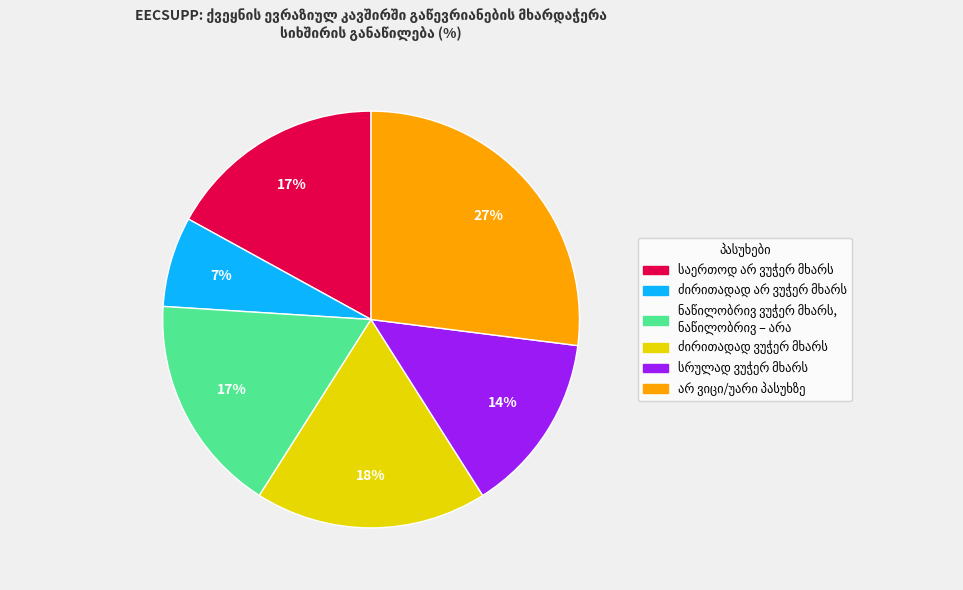

To the nearest percent, what is the difference between the largest and smallest slice percentages?

20%